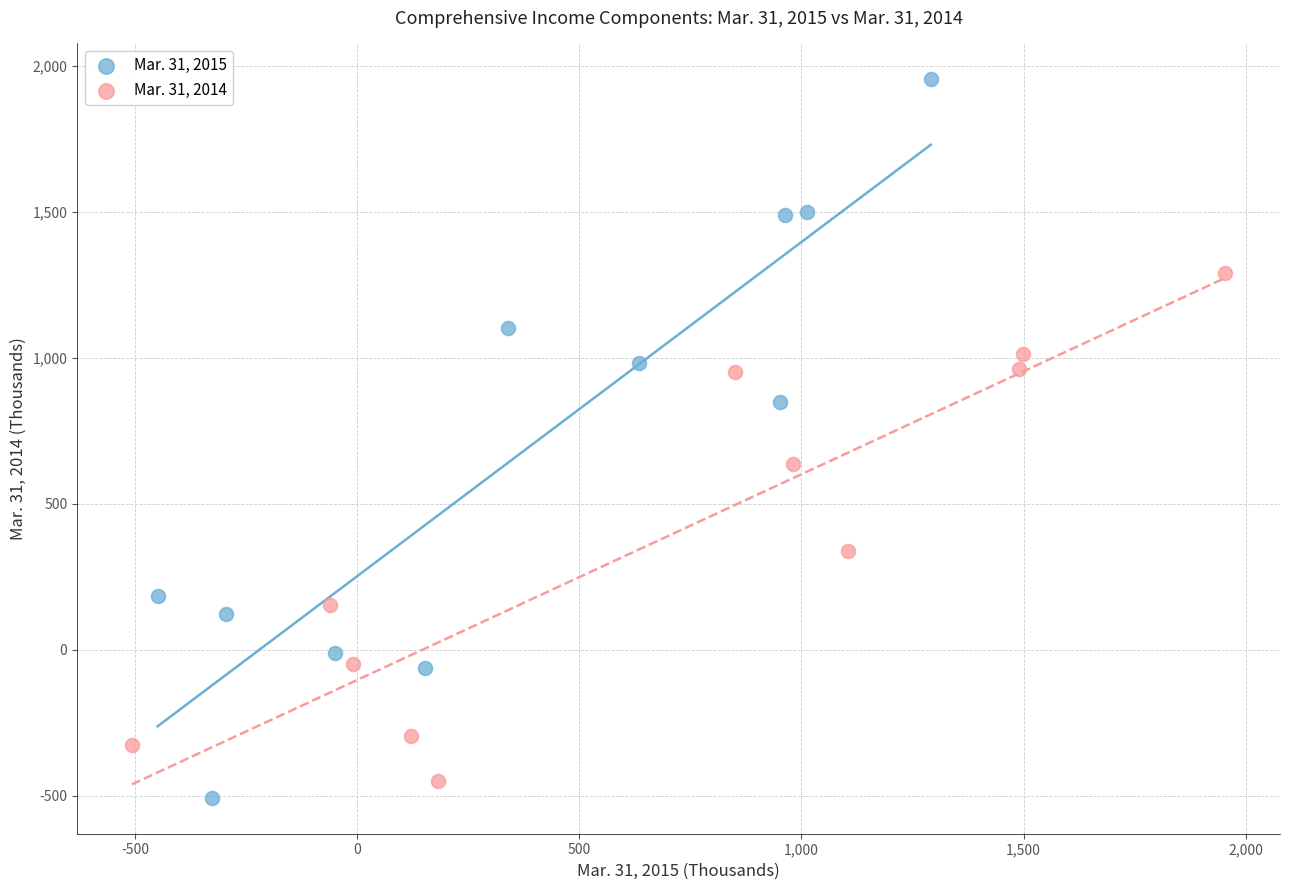

Which series reaches the maximum Y coordinate?

Mar. 31, 2015